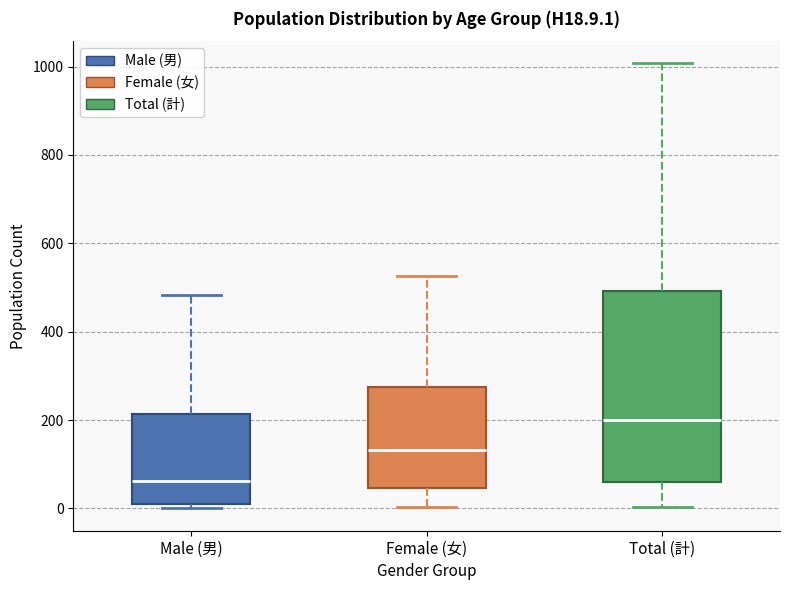

Where is the lower edge of the box for Female (女) on the y-axis? The values are not printed on the chart, so give them approximately, as read against the axis.

40